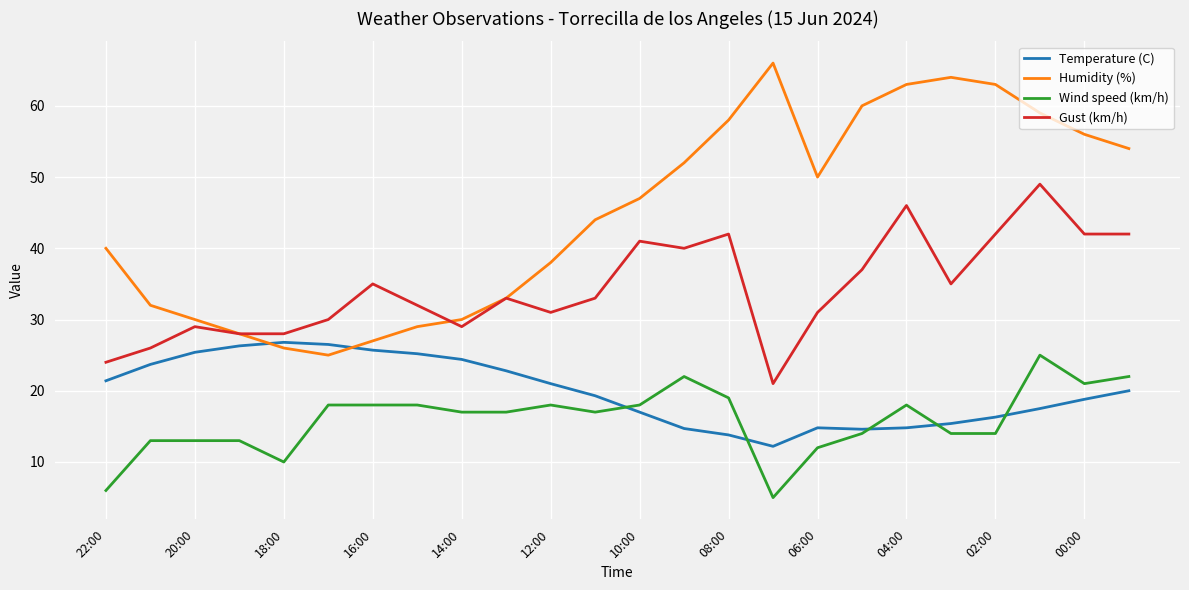

What is the highest value of the Temperature (C) series?

26.8